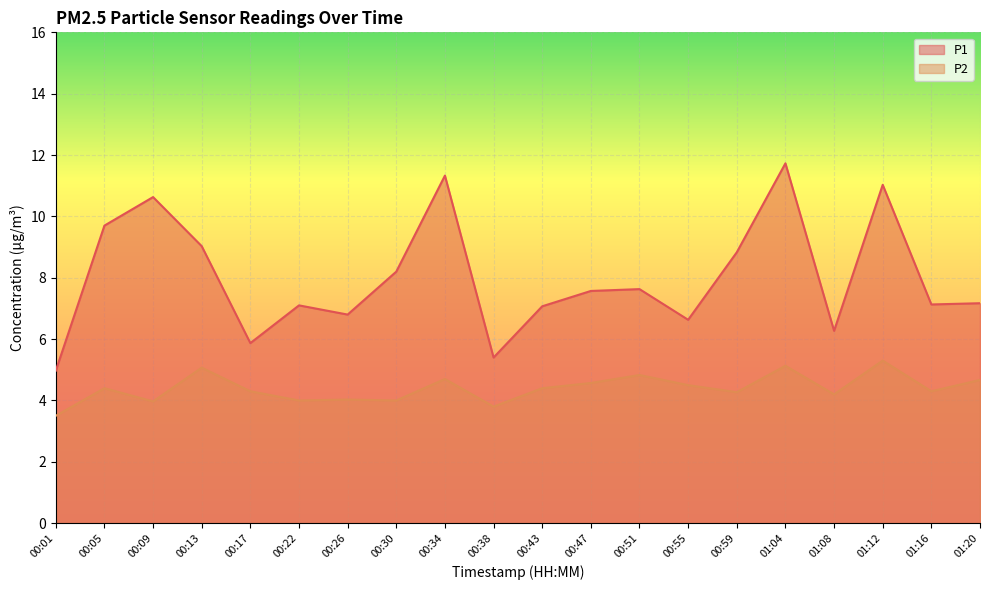

List the series in order of their overall mean, highest first.

P1, P2